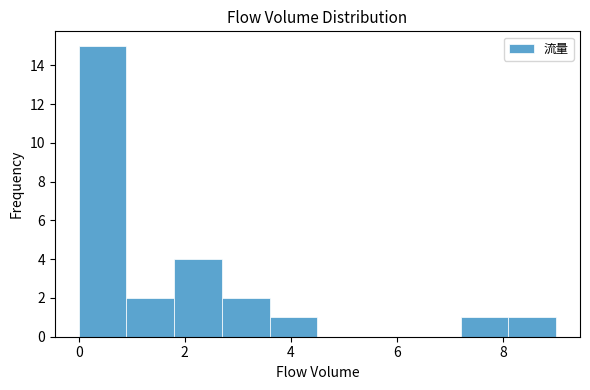

Which range on the x-axis has the tallest bar?

0.0 to 0.9